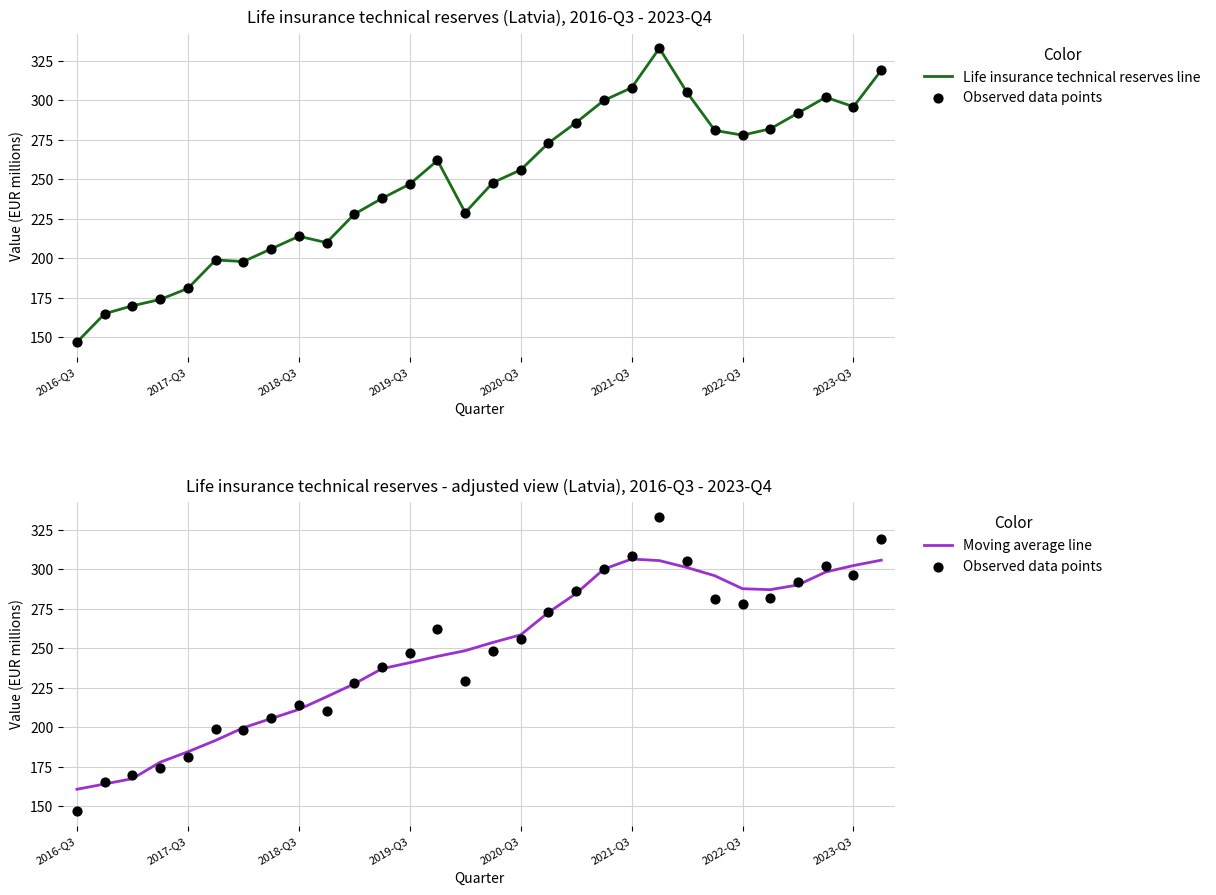

What are all the series names shown in the legend?

Life insurance technical reserves line, Observed data points, Moving average line